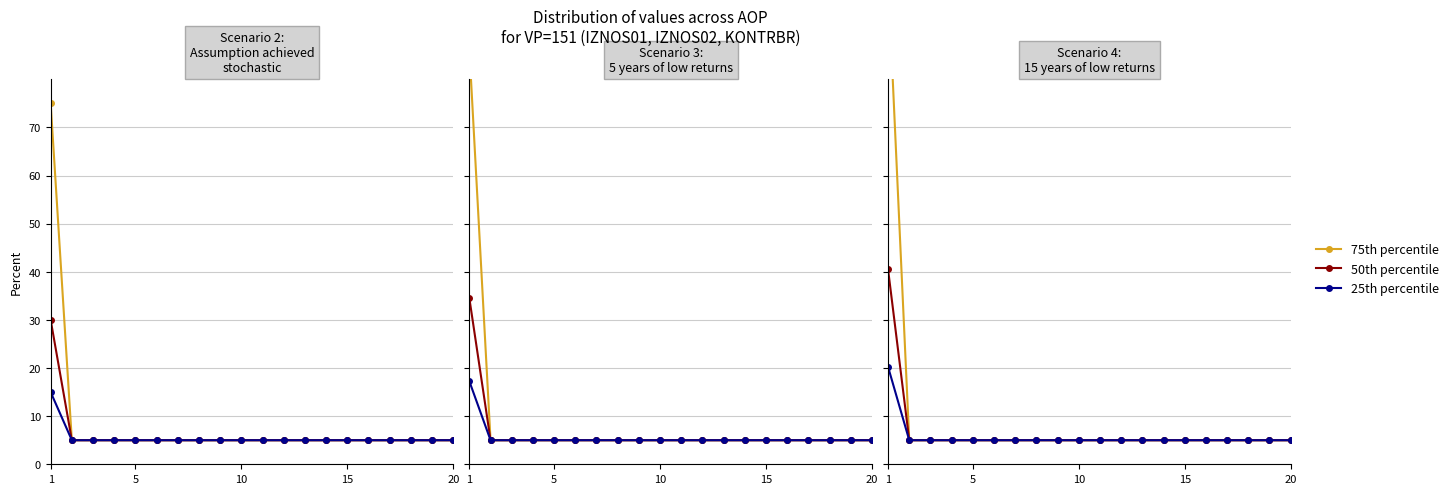

At which label does 25th percentile reach its peak?

1